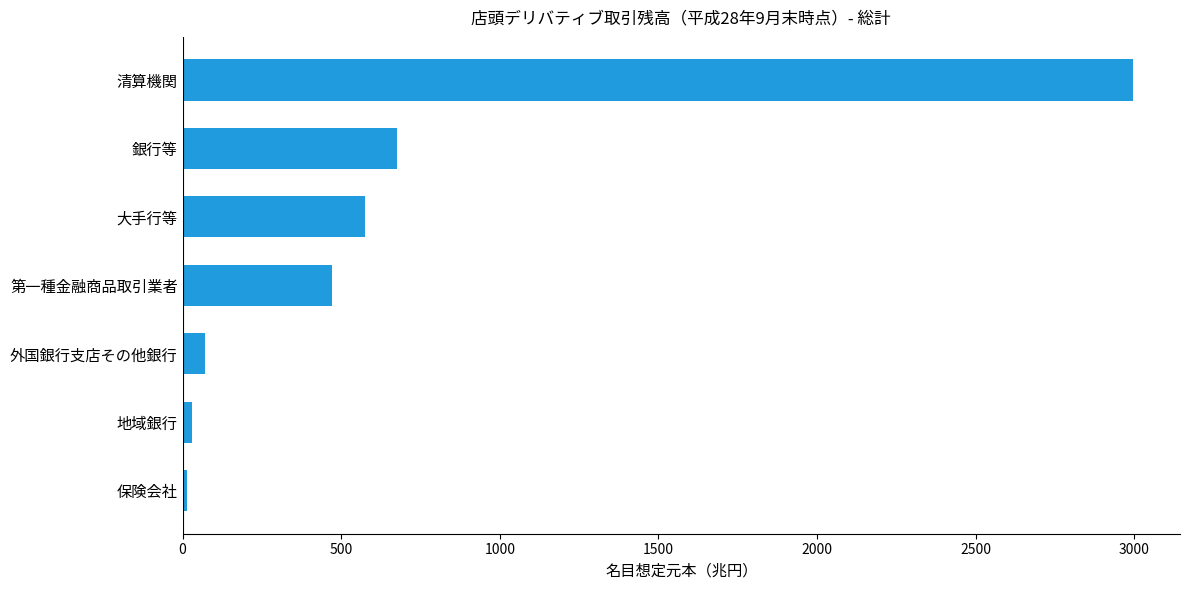

What is the difference between the maximum and second lowest values?

2965.3